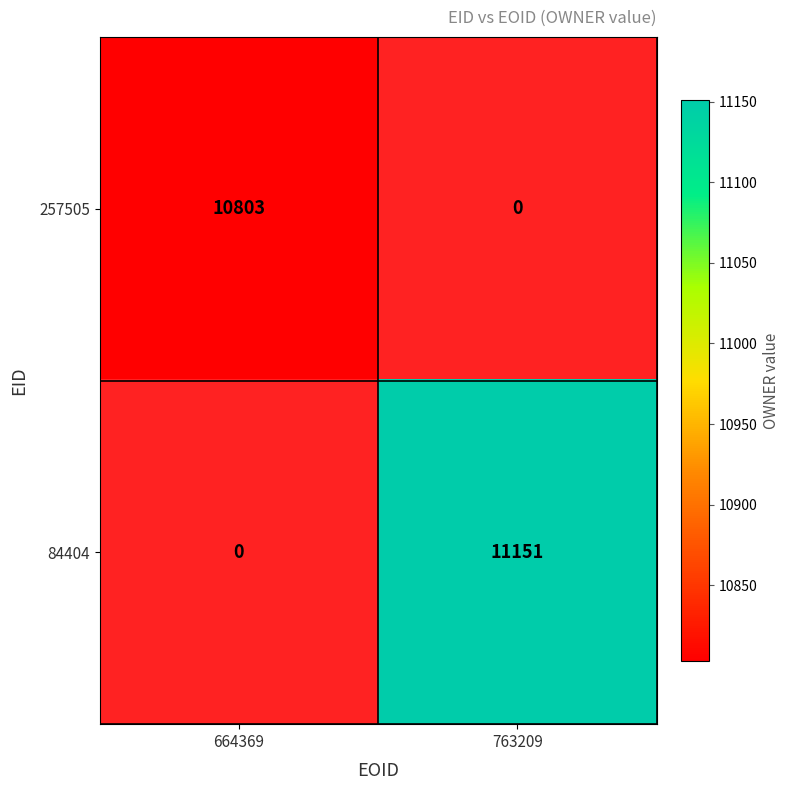

At which category does the chart reach its minimum across all series?

664369